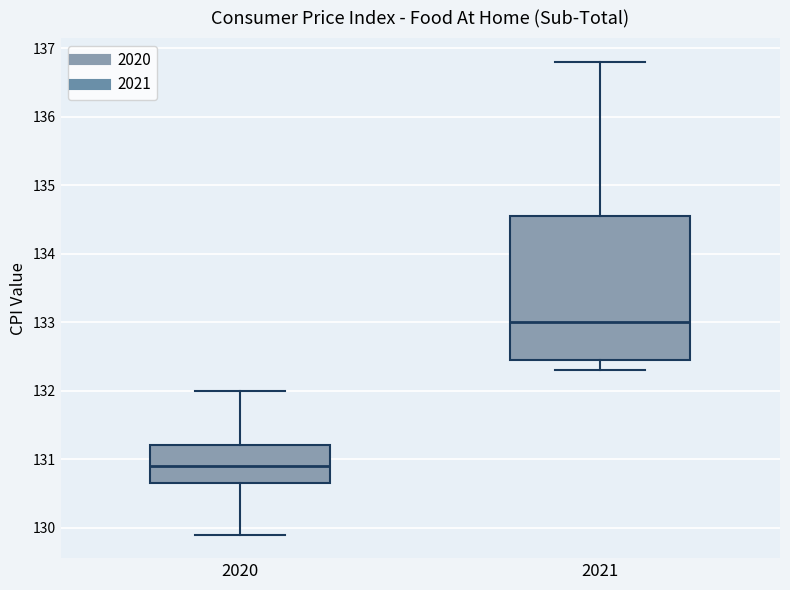

Reading left to right, read every box against the y-axis: the position of its median line, the range the box covers, and the ends of its whiskers. The values are not printed on the chart, so give them approximately, as read against the axis.

2020: median 130.9, box 130.7 to 131.2, whiskers 129.9 to 132.0
2021: median 133.0, box 132.5 to 134.6, whiskers 132.3 to 136.8